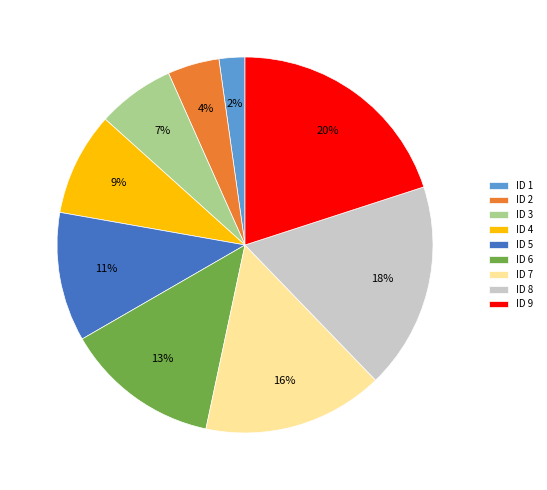

Which has a higher value, ID 5 or ID 1?

ID 5